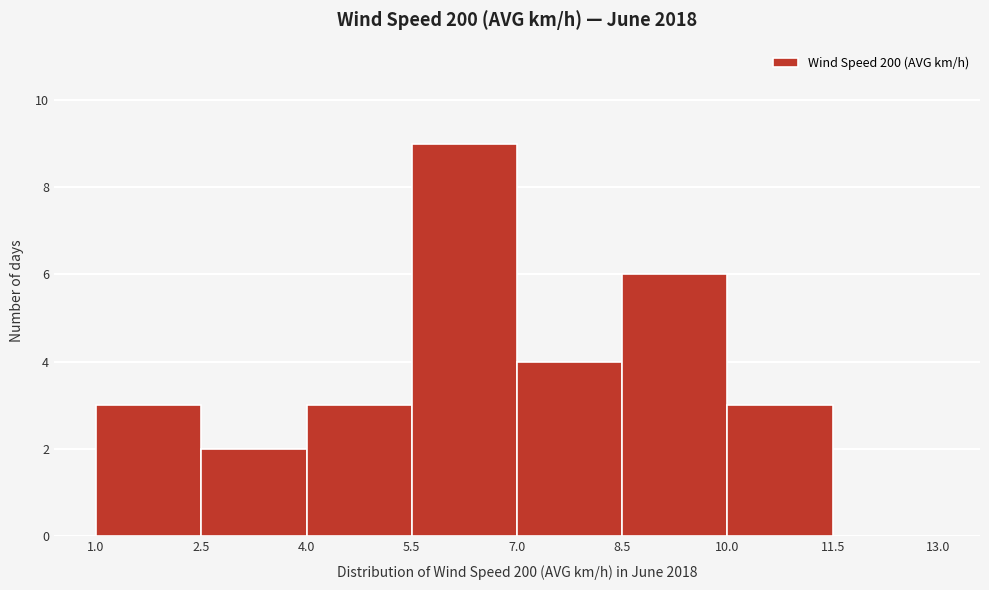

How tall is the bar that spans 1.0 to 2.5 on the x-axis? The values are not printed on the chart, so give them approximately, as read against the axis.

3